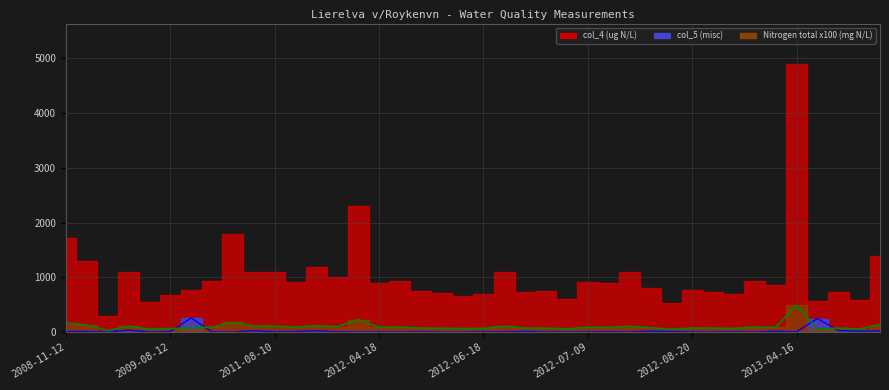

What is the highest value of the col_5 (misc) series?

260.0